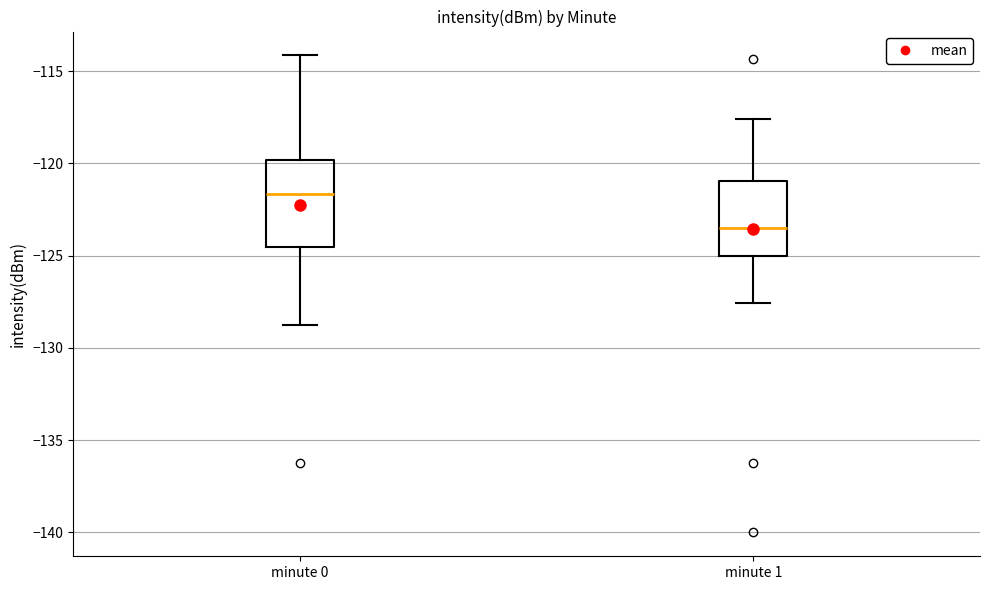

Reading left to right, transcribe this box plot: for each box, give where its median line is, the range the box spans, and where its two whiskers end, as read against the y-axis. The values are not printed on the chart, so give them approximately, as read against the axis.

minute 0: median -121.5, box -124.5 to -120.0, whiskers -129.0 to -114.0
minute 1: median -123.5, box -125.0 to -121.0, whiskers -127.5 to -117.5